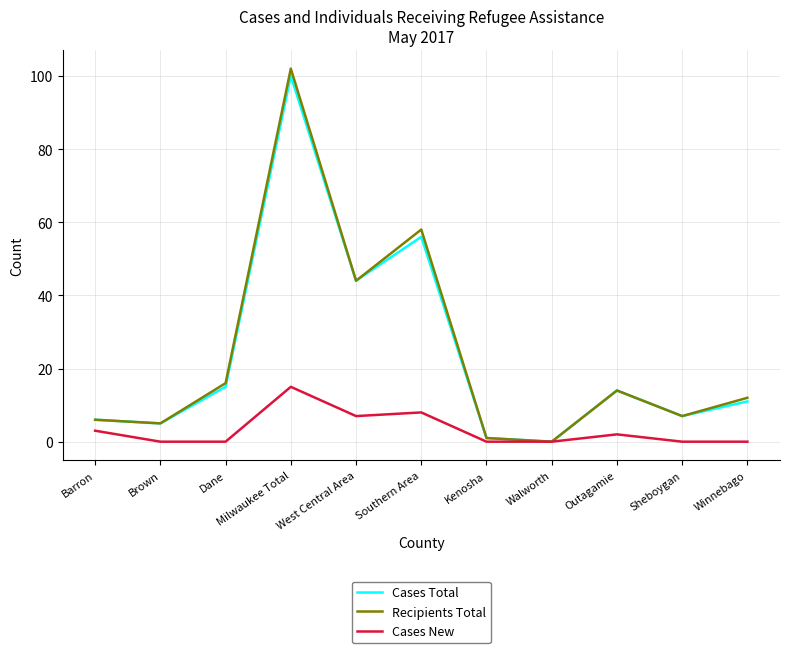

How many values in Recipients Total are above zero?

10